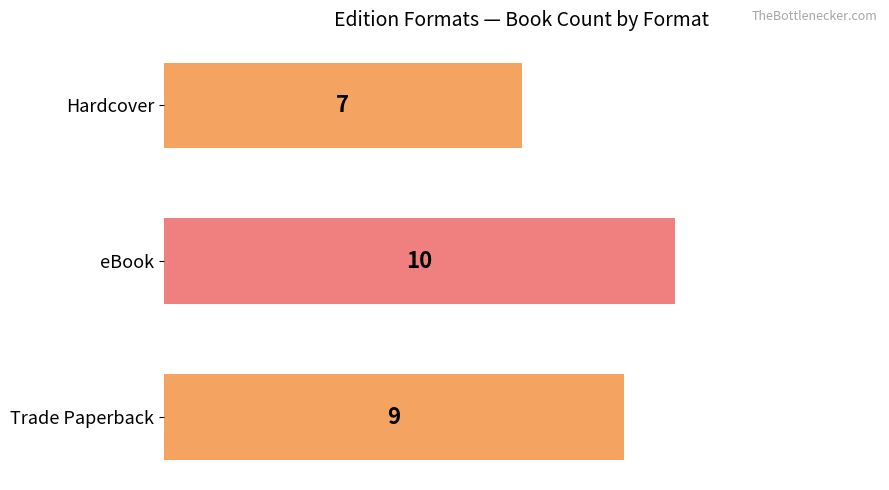

What is the average value?

9